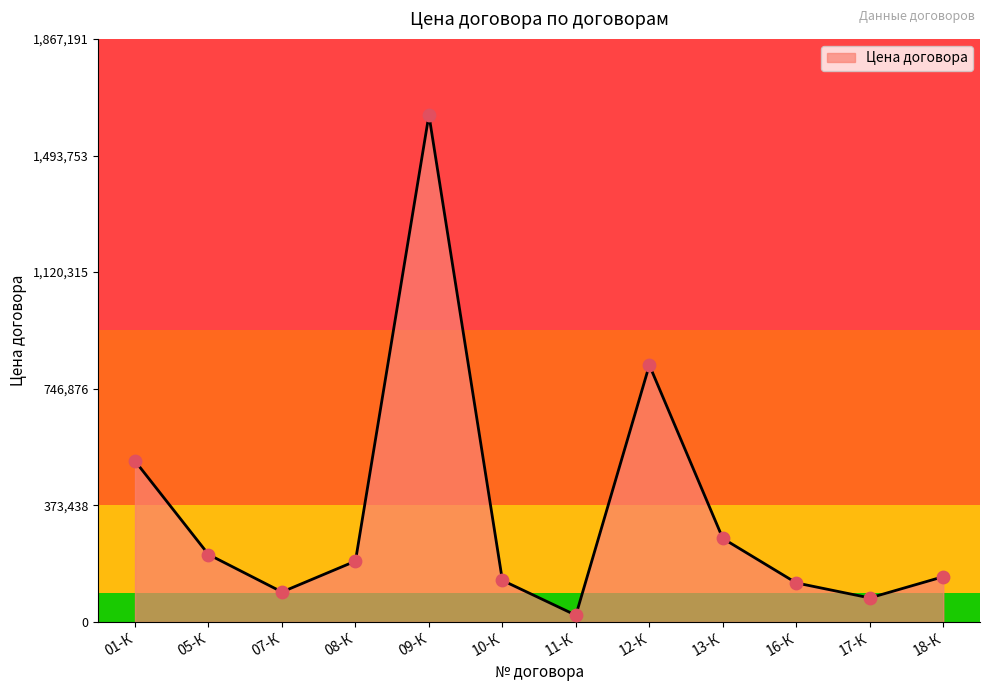

What is the change in value from 07-К to 09-К?

+1527645